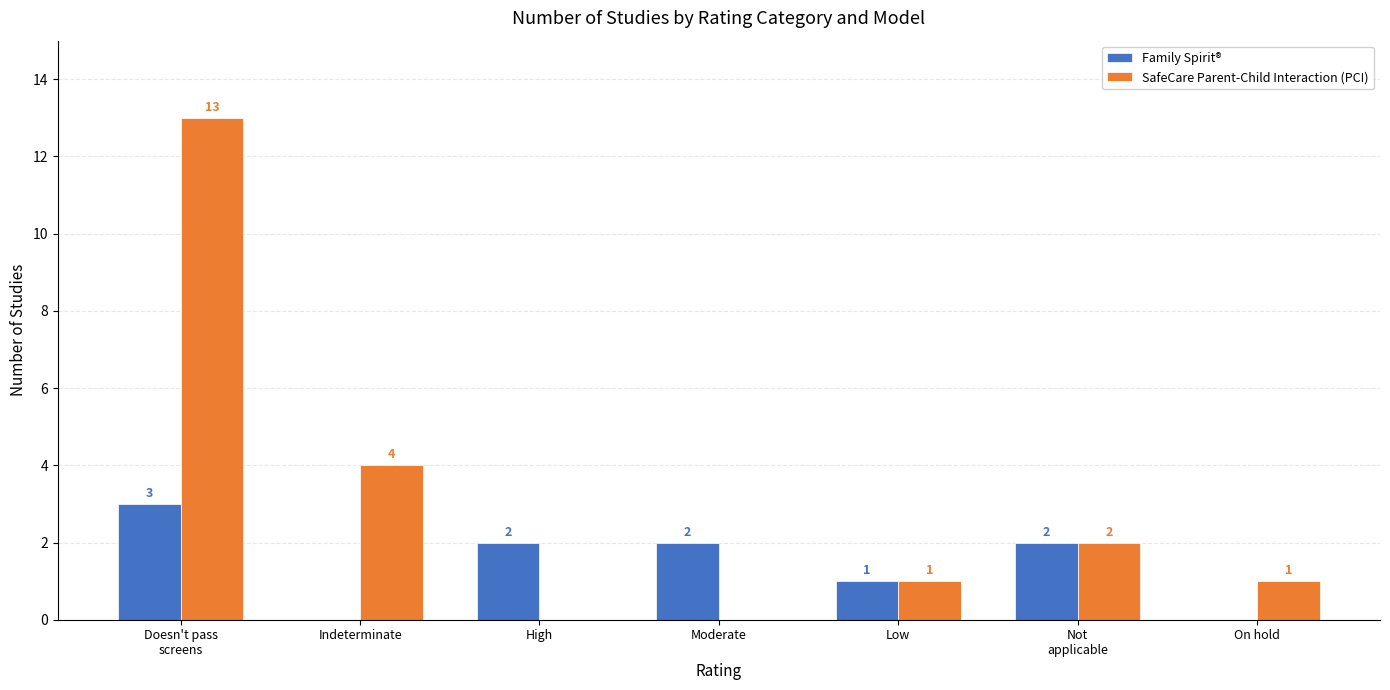

What is the greatest value displayed?

13